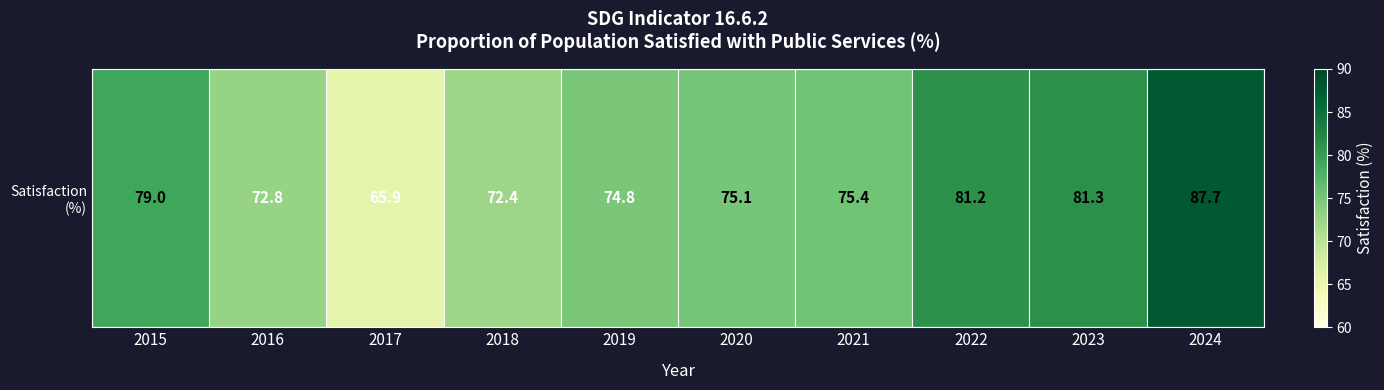

Reading left to right, what are all the values shown in this chart?

79.0	72.8	65.9	72.4	74.8	75.1	75.4	81.2	81.3	87.7